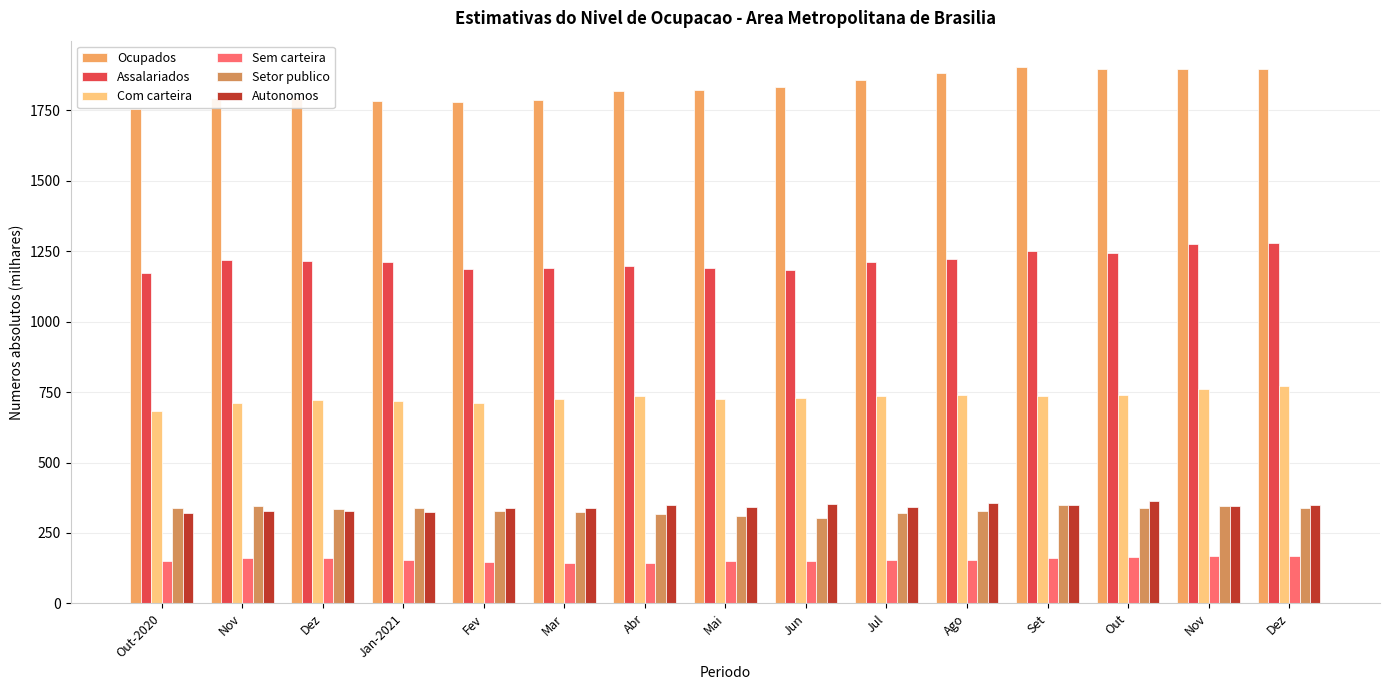

What are all the series names shown in the legend?

Ocupados, Assalariados, Com carteira, Sem carteira, Setor publico, Autonomos